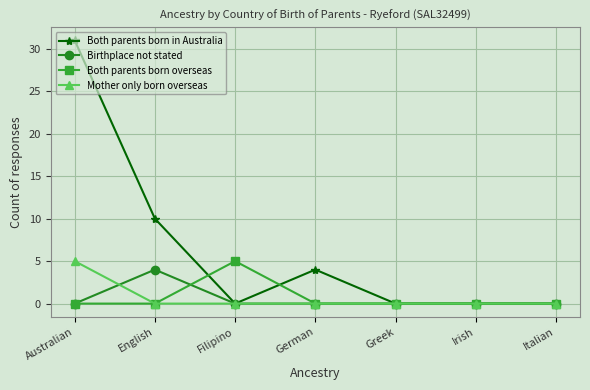

At which category is the sum across all series the highest?

Australian